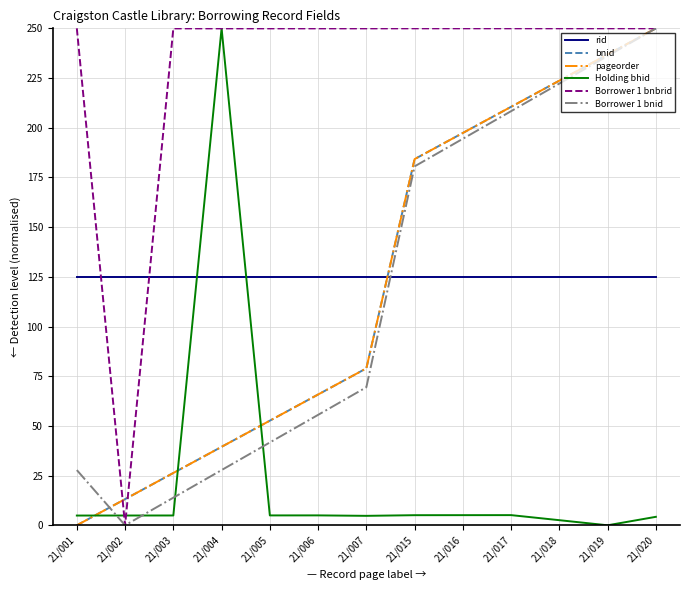

What is the difference between the highest and lowest values at 21/016?

244.9